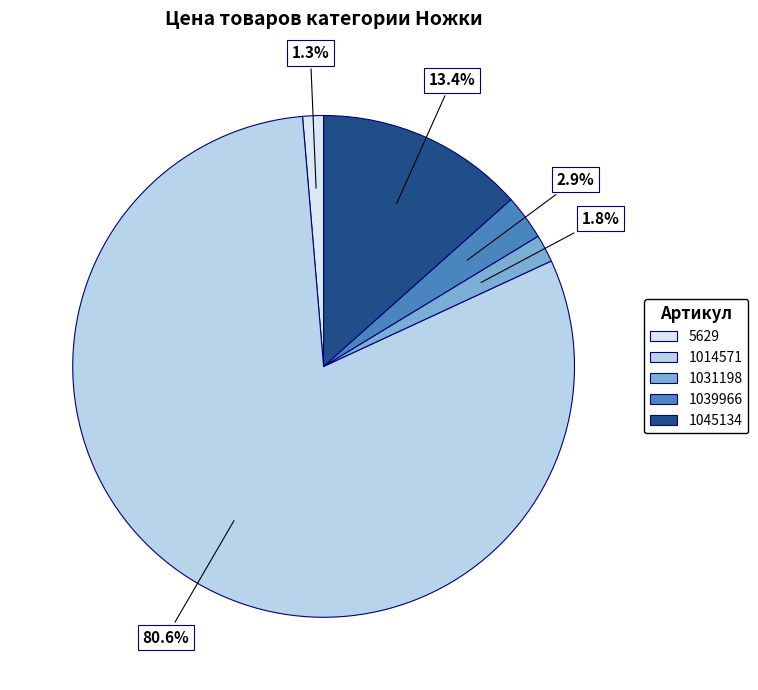

Combined, do 5629 and 1031198 account for over 50%?

No